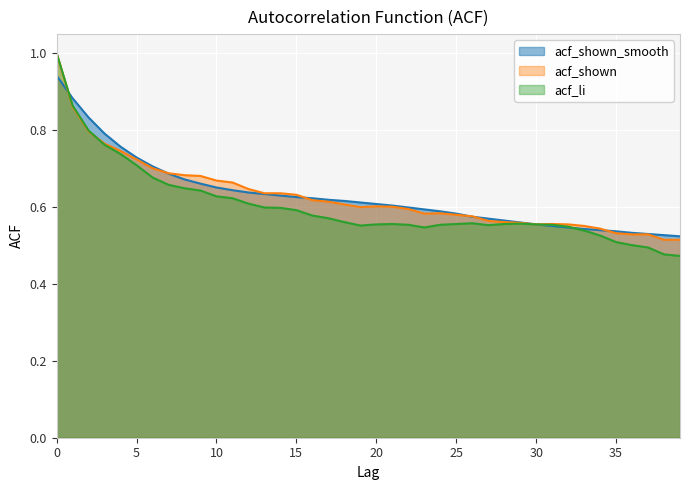

What is the value of the acf_shown_smooth point at the 6th from the left?

0.7